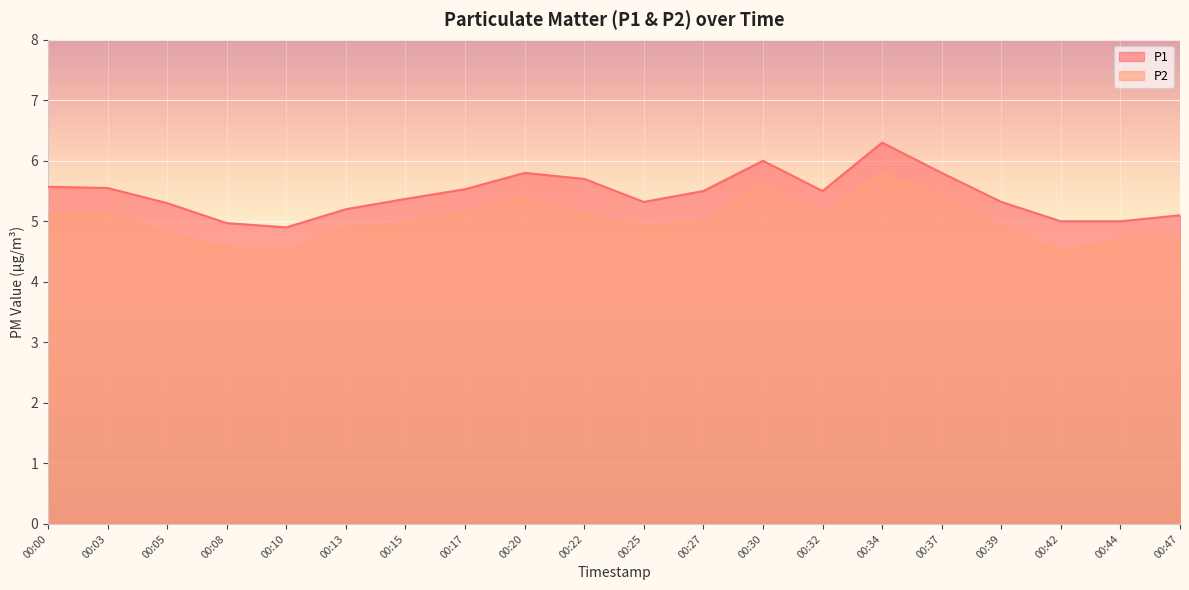

How many lines are shown in the chart?

2